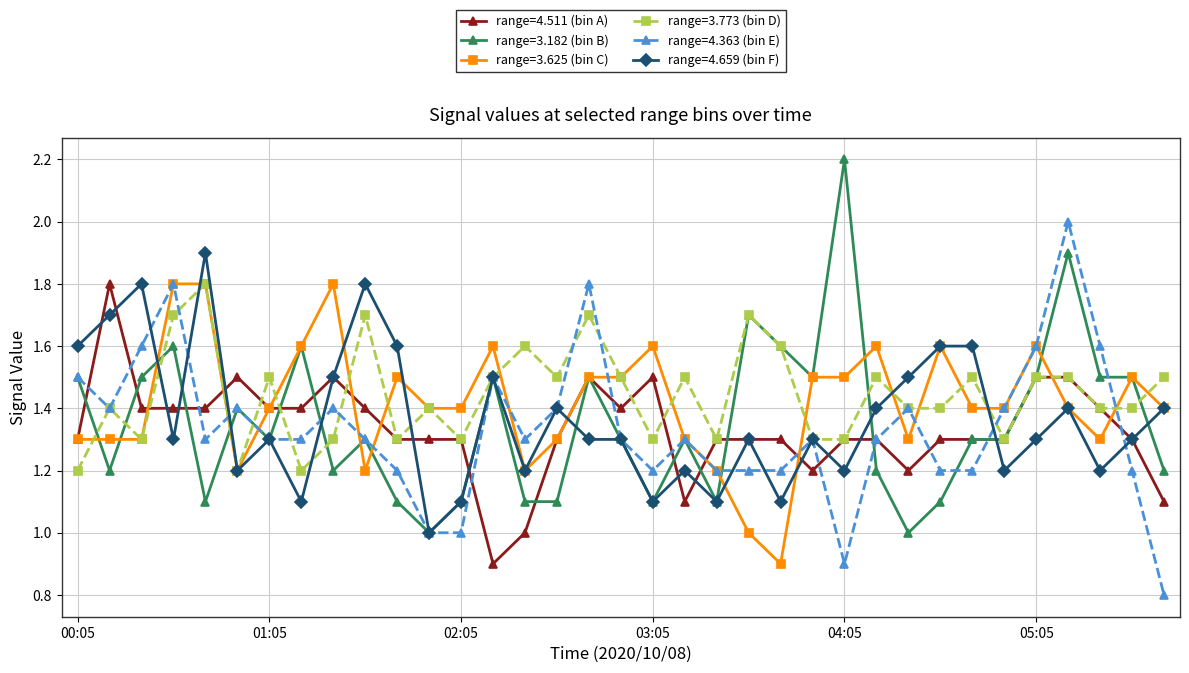

What is the highest value of the range=4.511 (bin A) series?

1.8